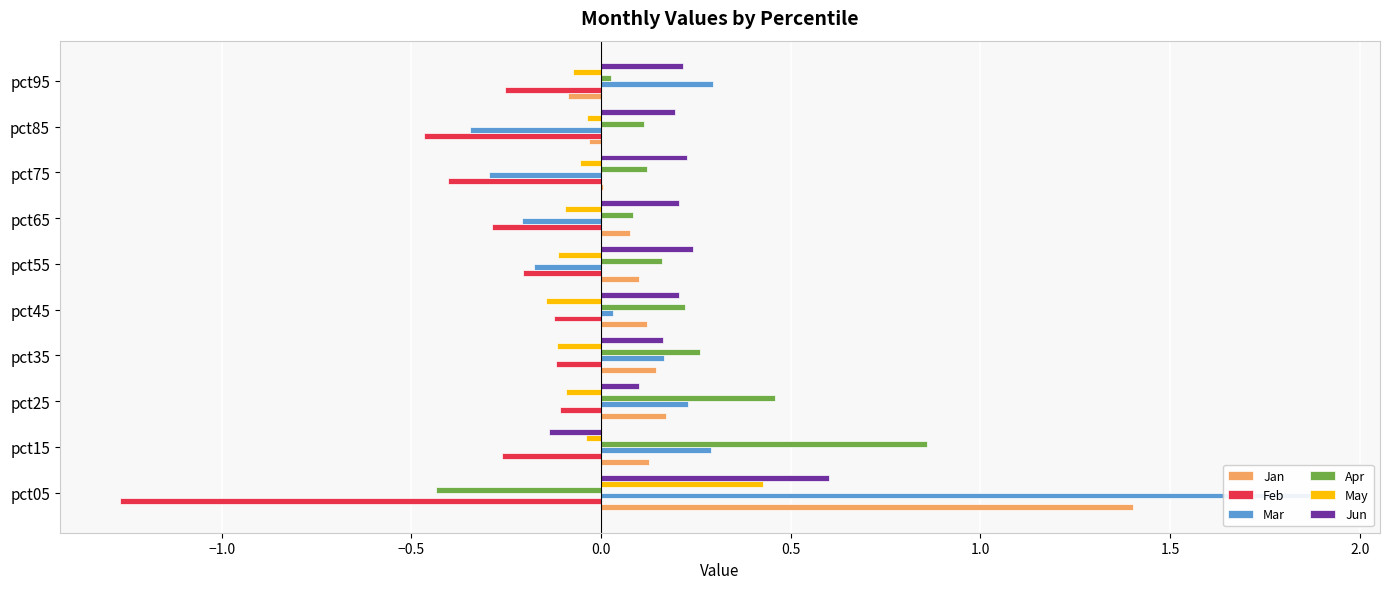

Reading right to left, transcribe all the data shown in this chart.

Jan: -0.1	-0.0	0.0	0.1	0.1	0.1	0.1	0.2	0.1	1.4
Feb: -0.3	-0.5	-0.4	-0.3	-0.2	-0.1	-0.1	-0.1	-0.3	-1.3
Mar: 0.3	-0.3	-0.3	-0.2	-0.2	0.0	0.2	0.2	0.3	1.9
Apr: 0.0	0.1	0.1	0.1	0.2	0.2	0.3	0.5	0.9	-0.4
May: -0.1	-0.0	-0.1	-0.1	-0.1	-0.1	-0.1	-0.1	-0.0	0.4
Jun: 0.2	0.2	0.2	0.2	0.2	0.2	0.2	0.1	-0.1	0.6